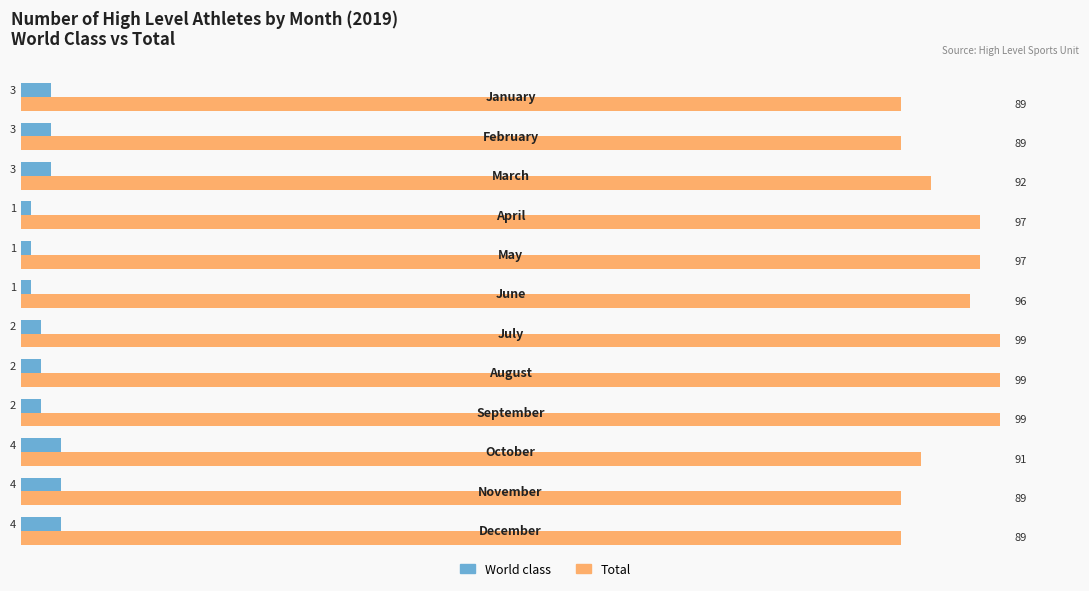

What is the maximum value shown in the chart?

99